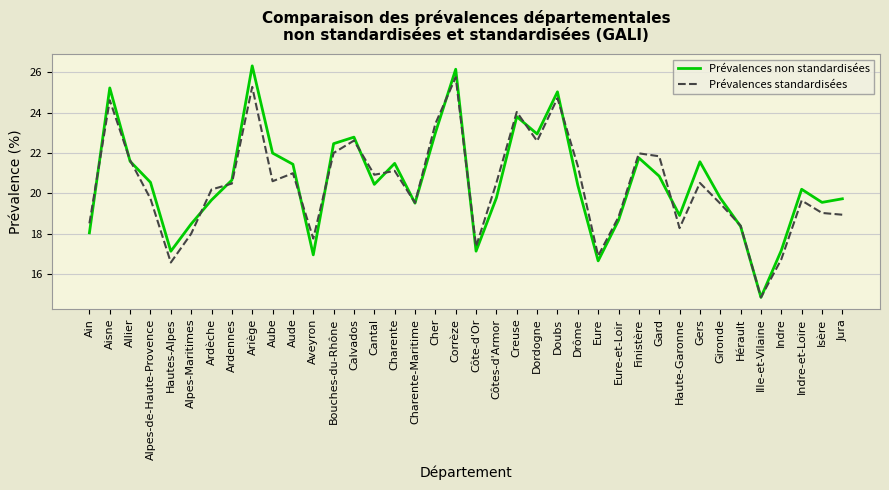

Is it true that Prévalences standardisées equals 16.9 at Eure?

True